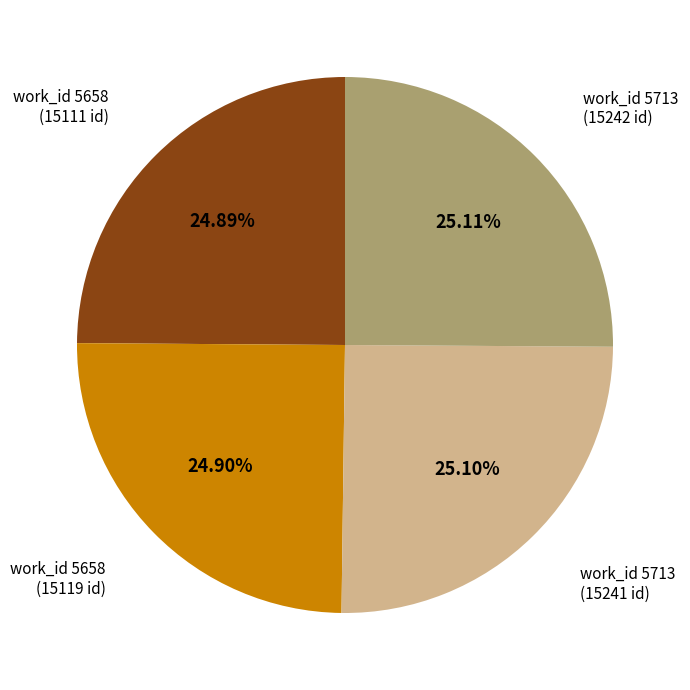

Does any single category account for the majority?

No